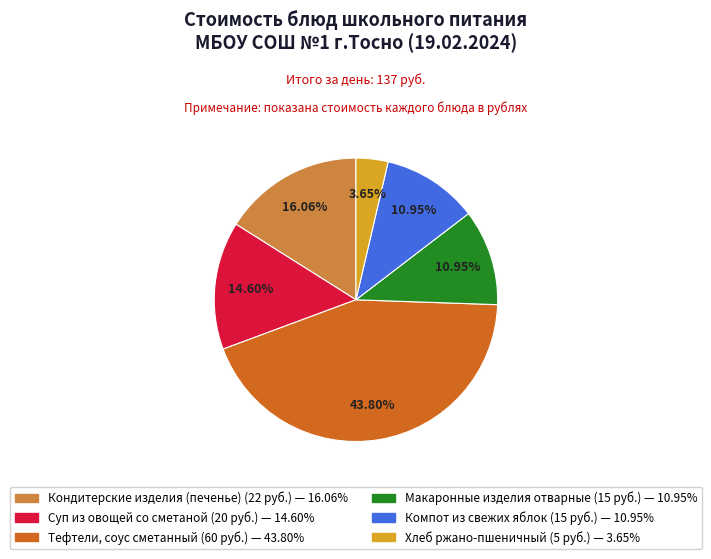

Is there any slice that represents more than half of the pie?

No